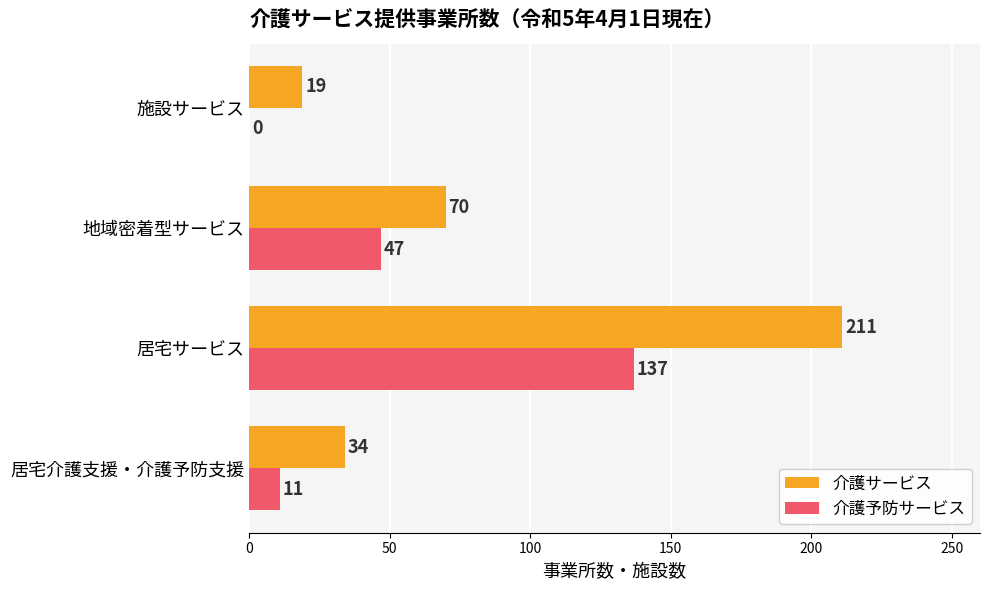

The value of 介護予防サービス at 居宅サービス is 212. True or false?

False